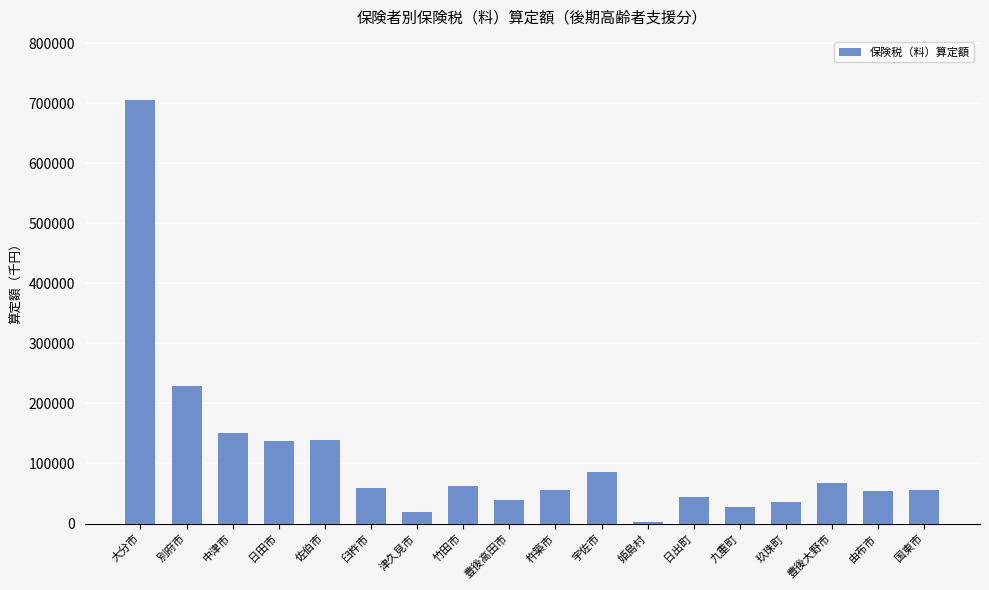

Which has a higher value, 別府市 or 姫島村?

別府市